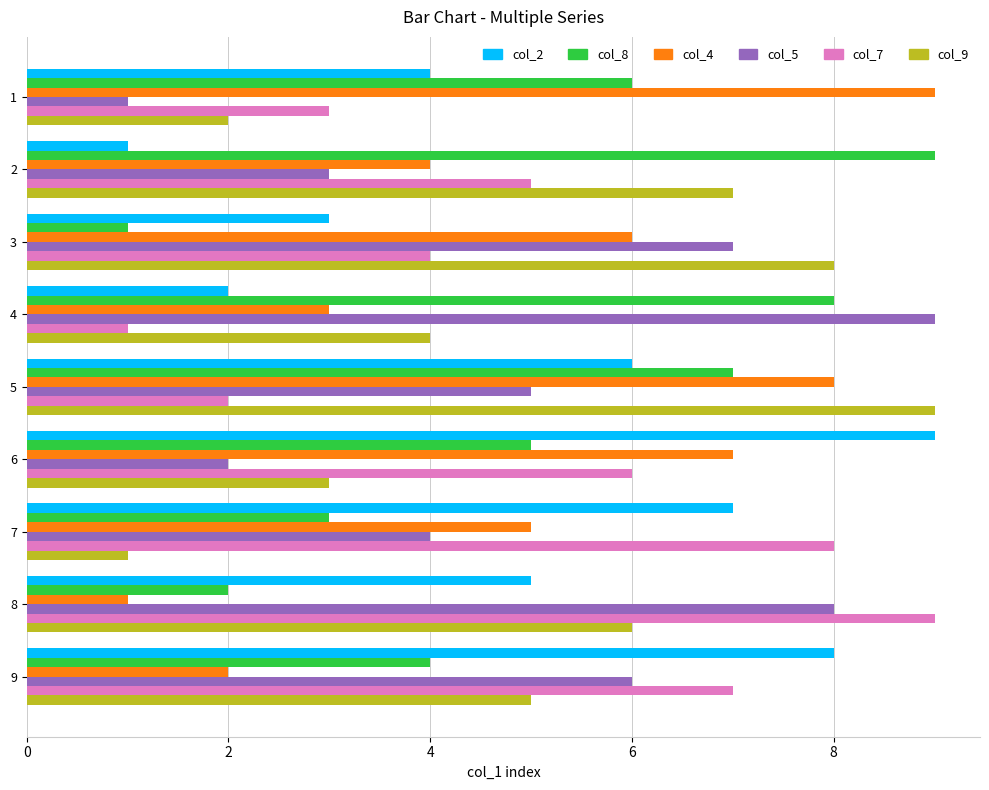

How many data points in col_4 are less than 5?

4